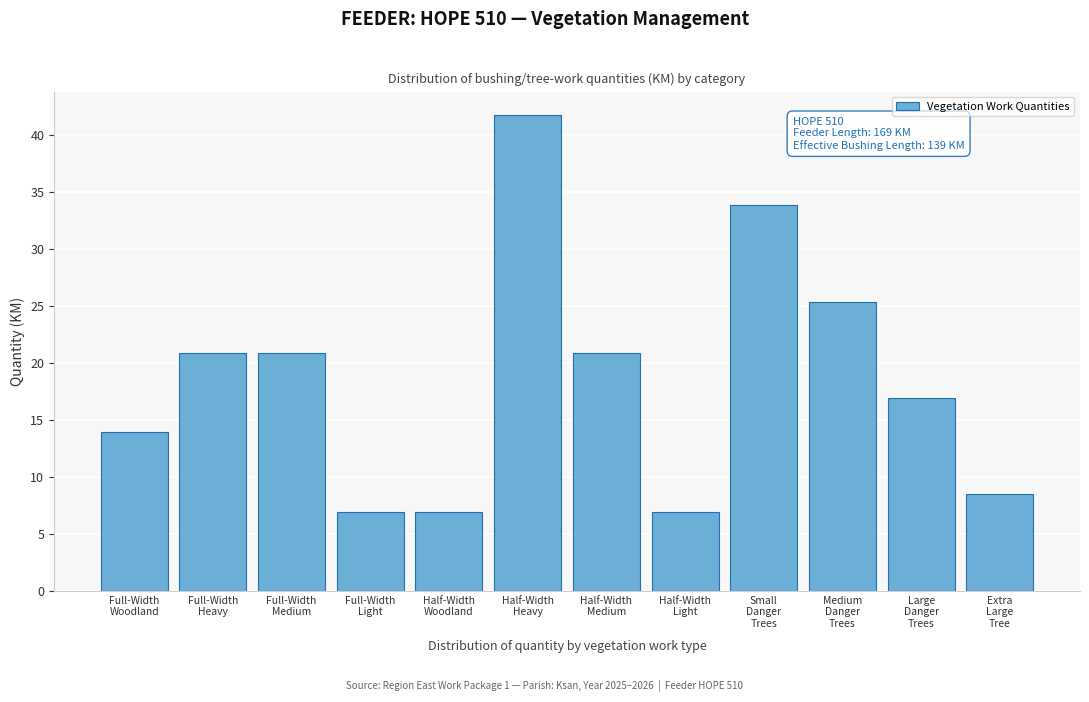

What is the value of the 6th bar from the left?

41.7